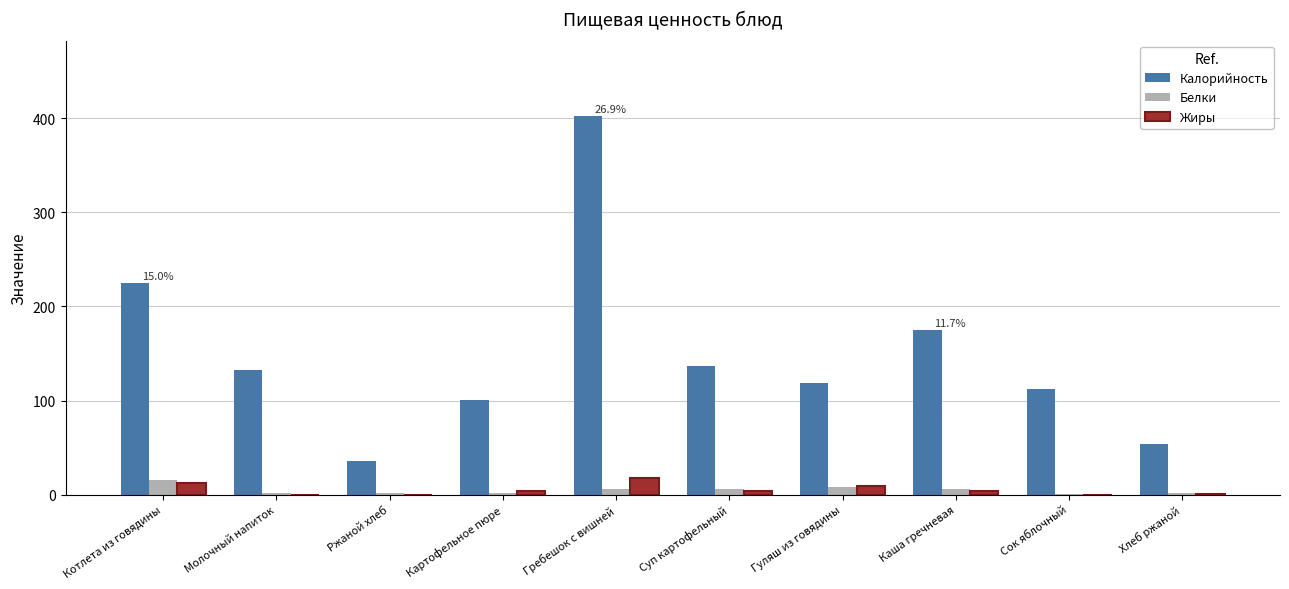

What is the sum of all Жиры values?

52.2